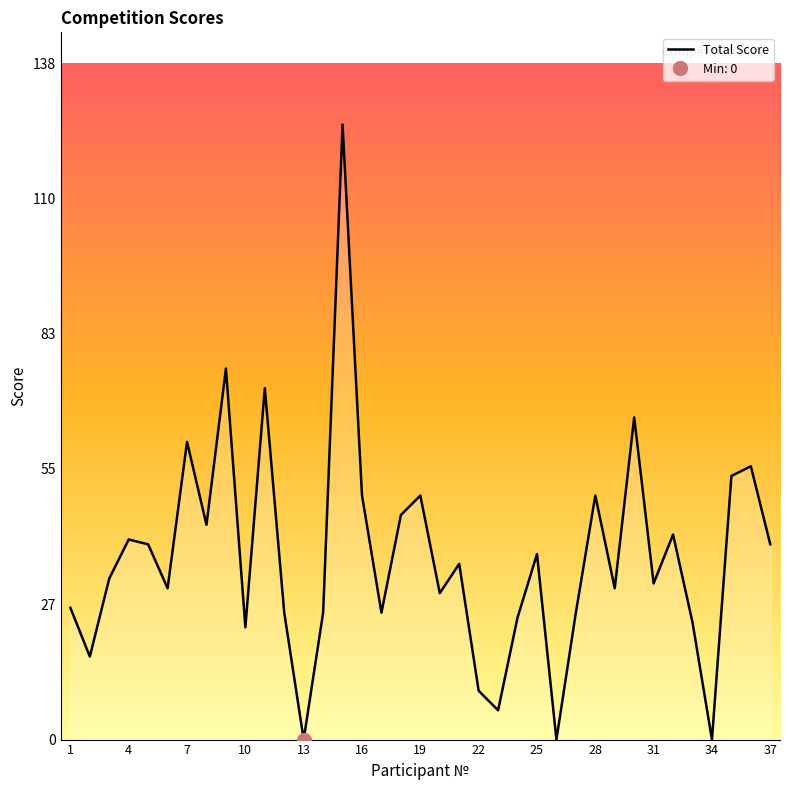

What is the maximum value for Total Score?

126